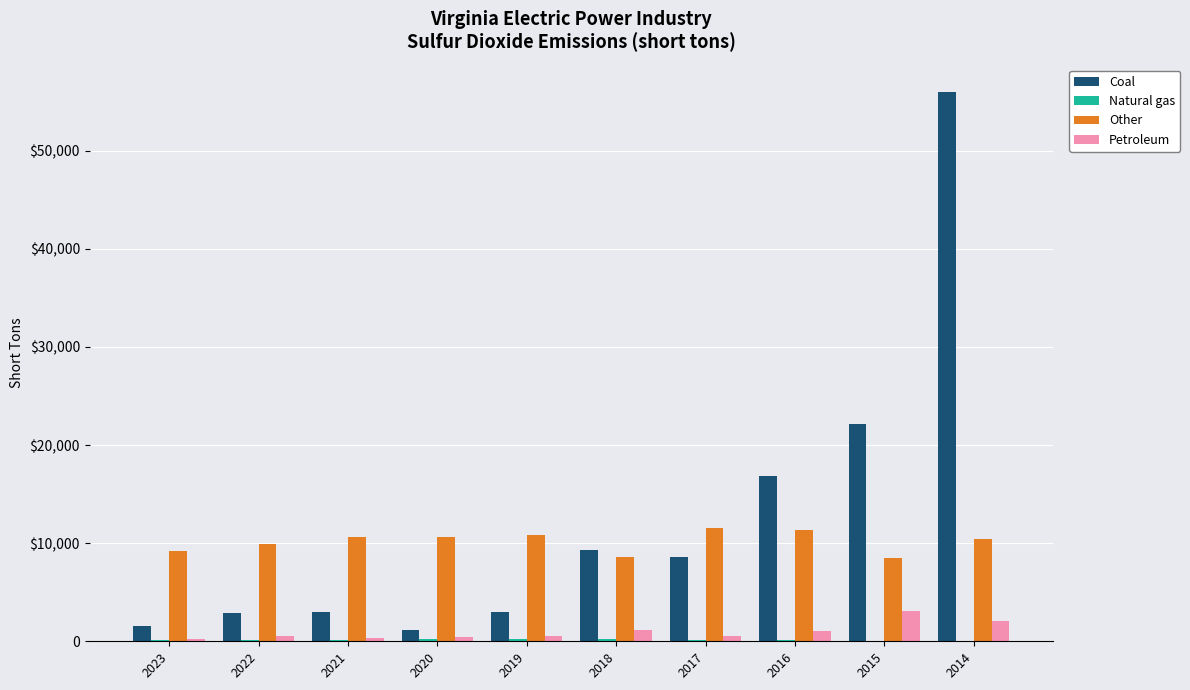

At which label does Natural gas reach its peak?

2018